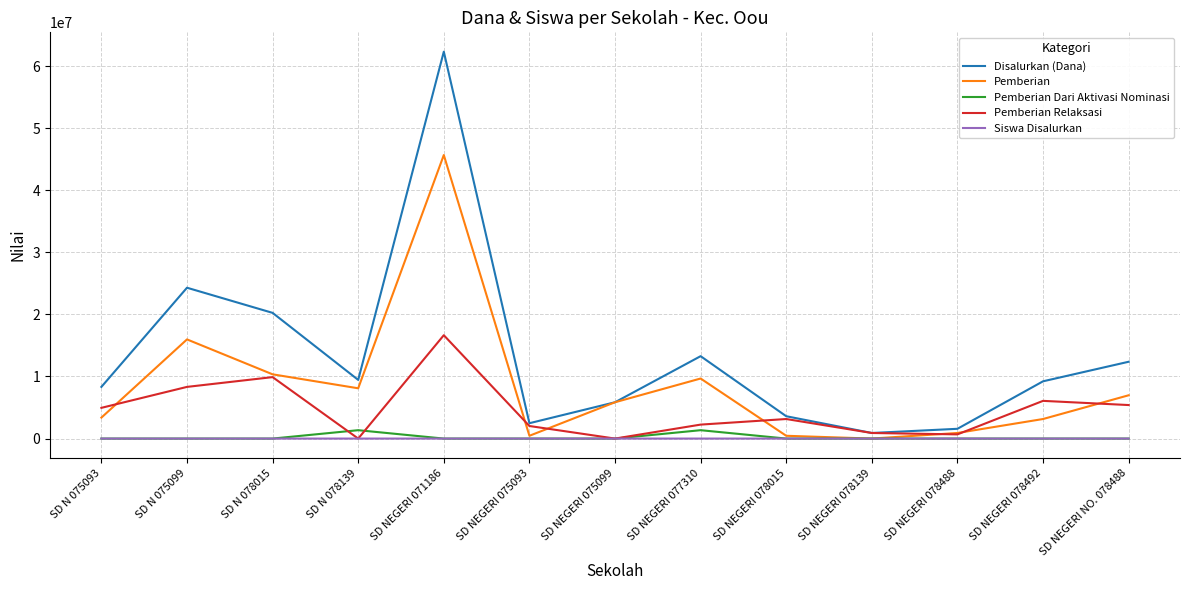

At which label does Pemberian Relaksasi reach its peak?

SD NEGERI 071186